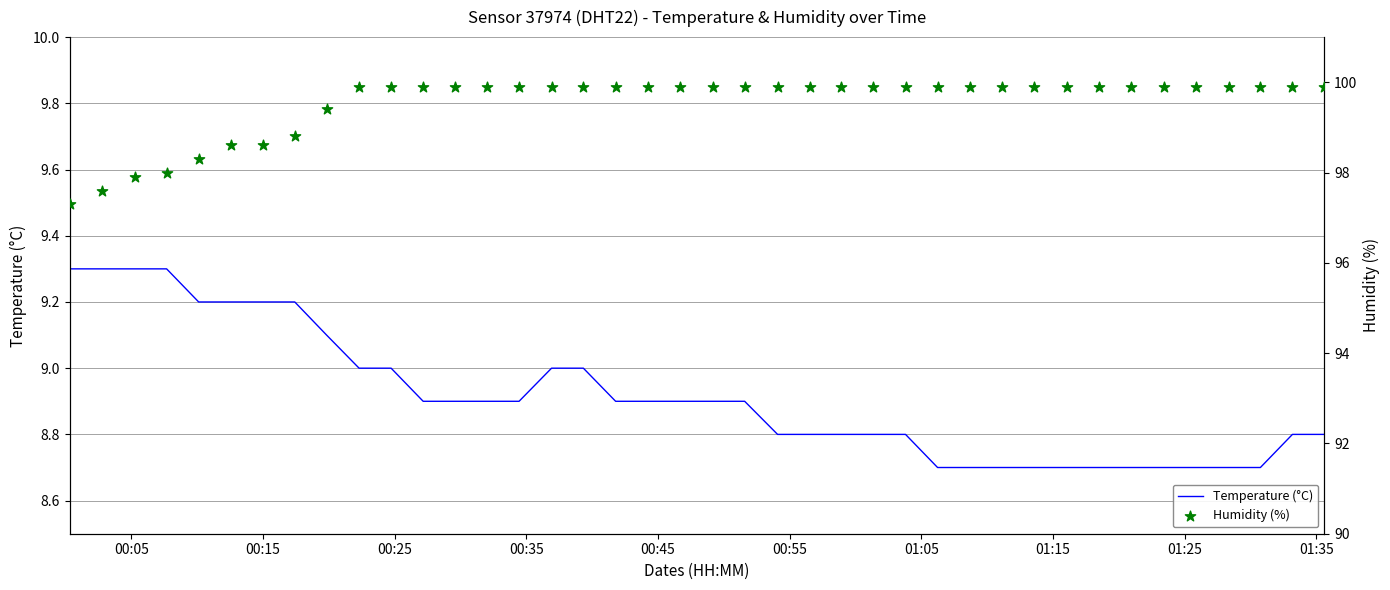

Which series contains the highest Y value?

Humidity (%)